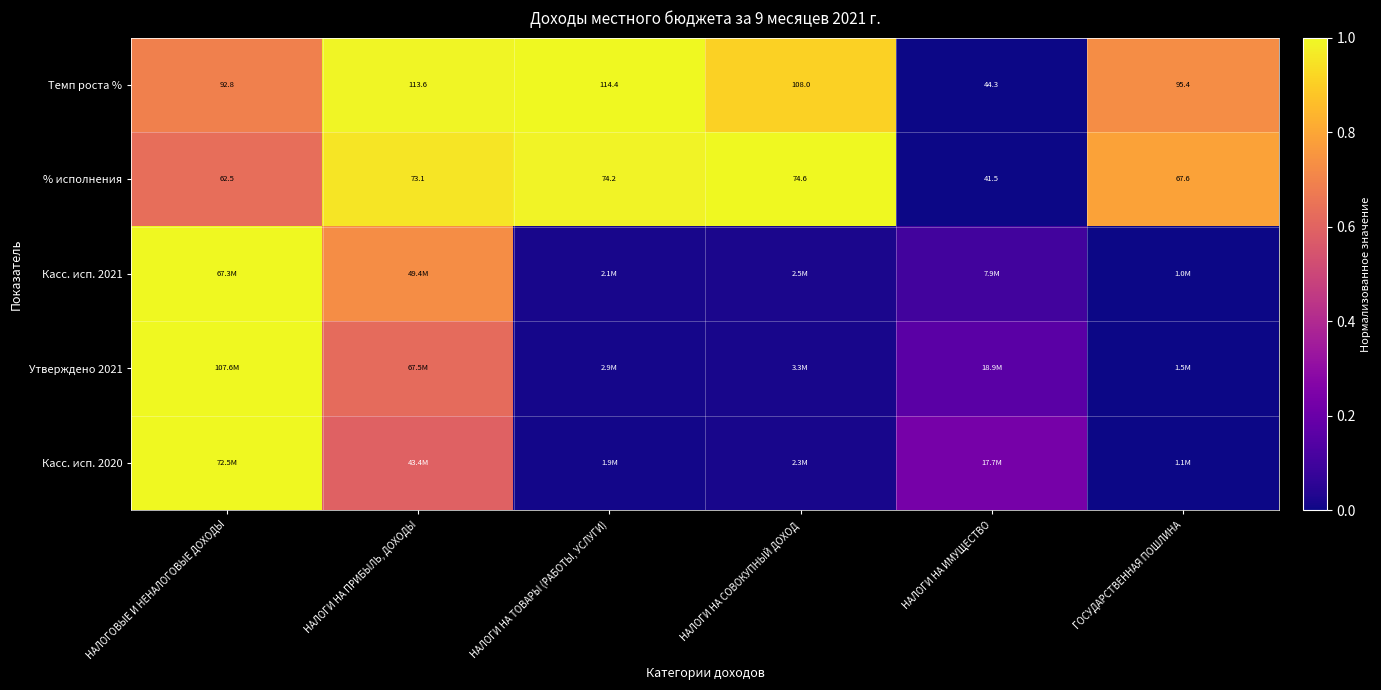

What is the total value across all series at НАЛОГИ НА СОВОКУПНЫЙ ДОХОД?

2.0